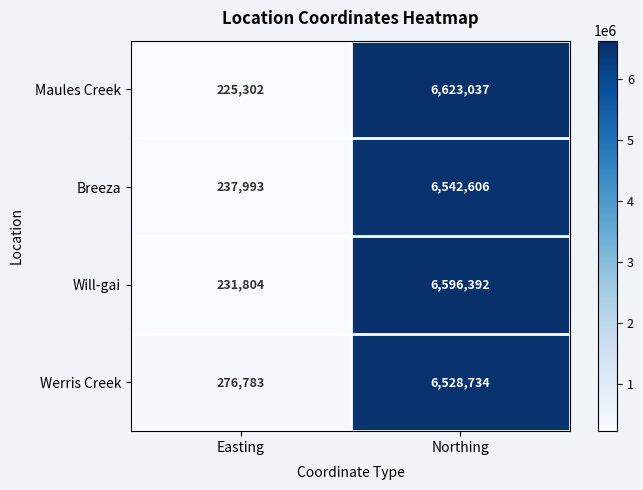

List the series in order of their peak value, lowest first.

Werris Creek, Breeza, Will-gai, Maules Creek